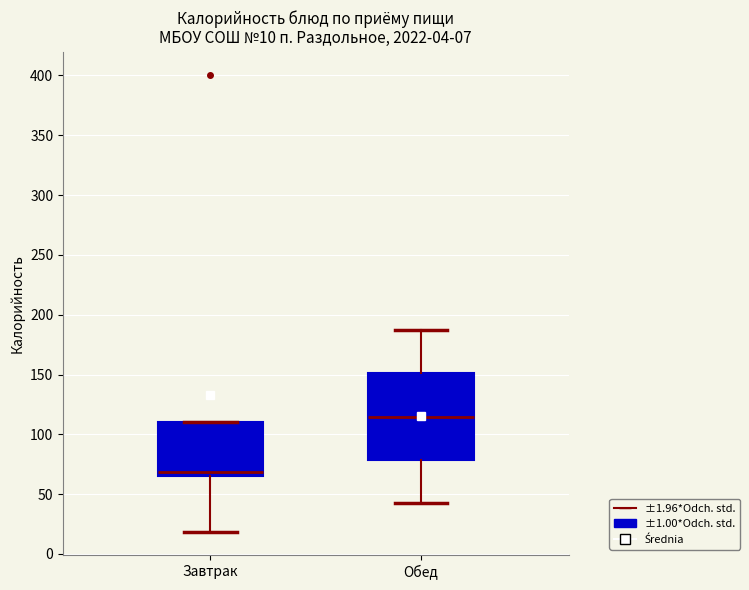

Which box is the tallest, from its lower edge to its upper edge?

Обед